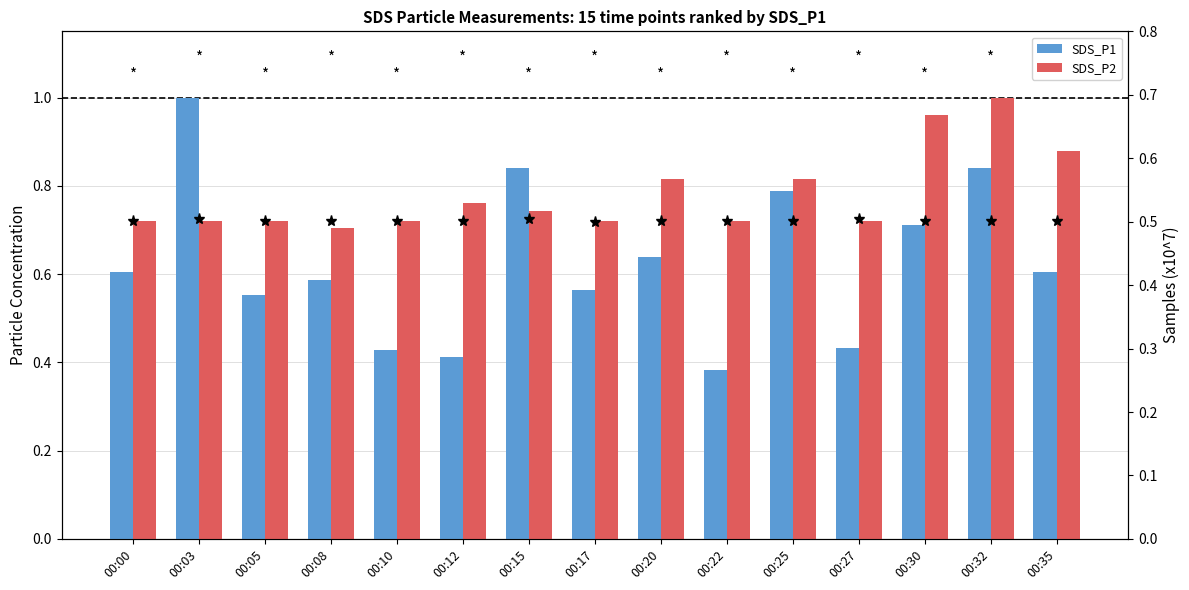

List the series in order of their peak value, lowest first.

SDS_P1, SDS_P2